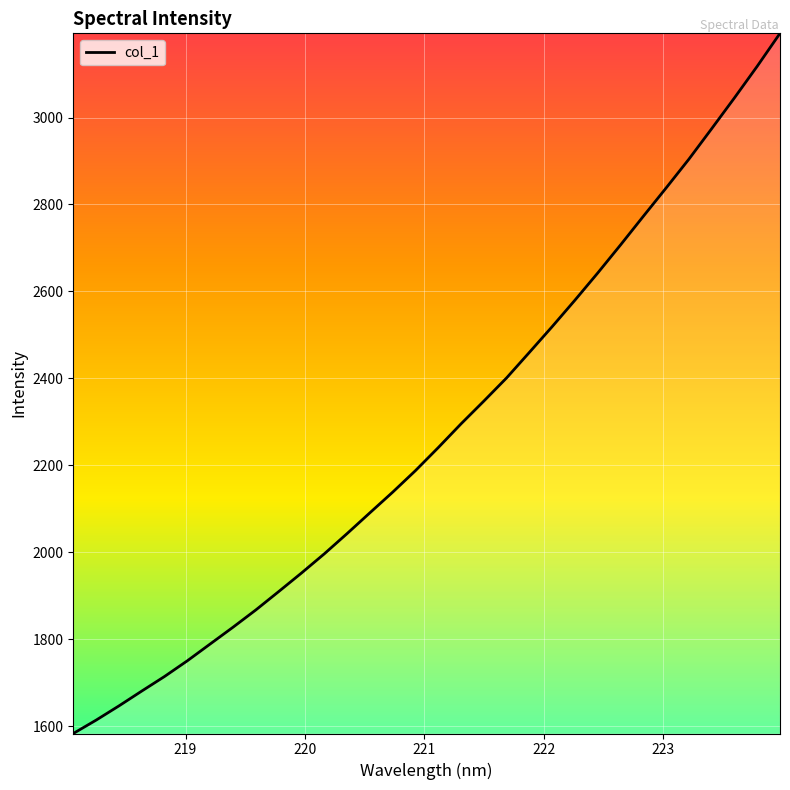

What is the greatest value displayed?

3193.7